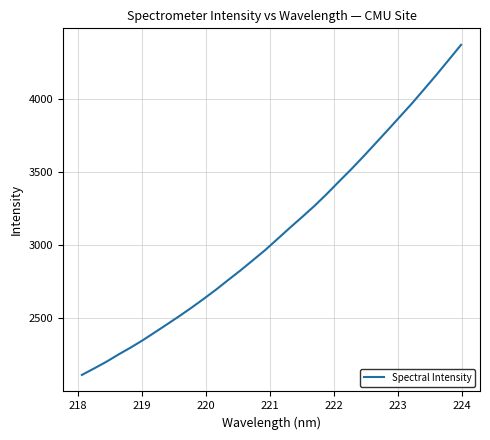

What is the maximum value shown in the chart?

4368.0